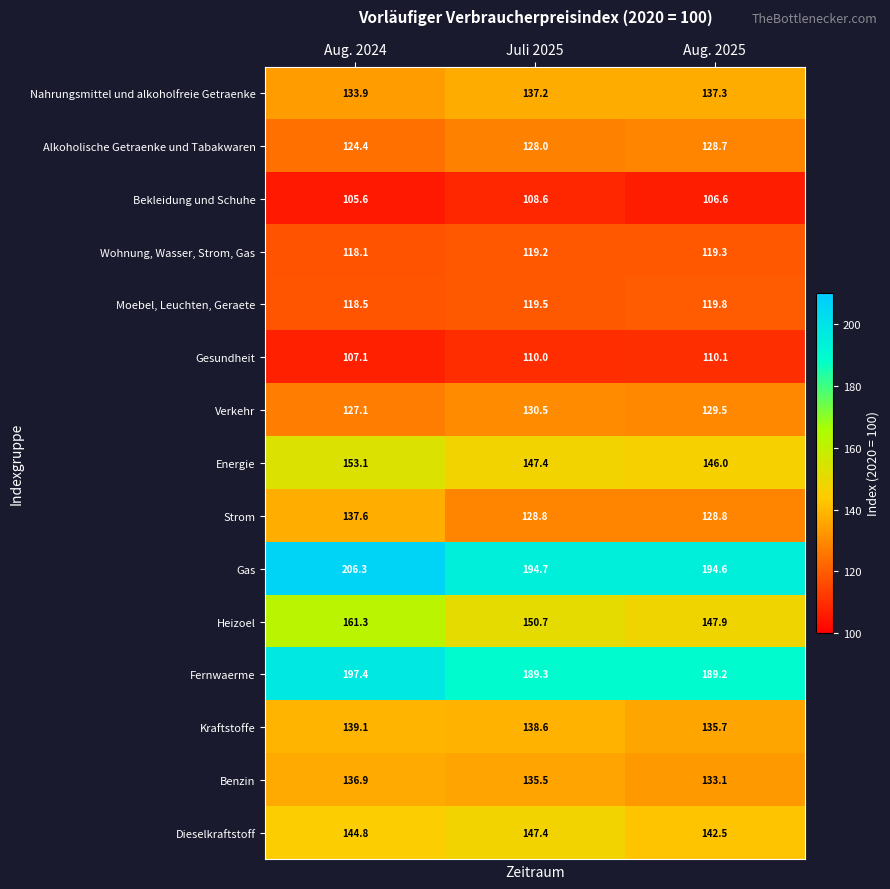

What is the difference between the maximum and minimum values in the Heizoel series?

13.4